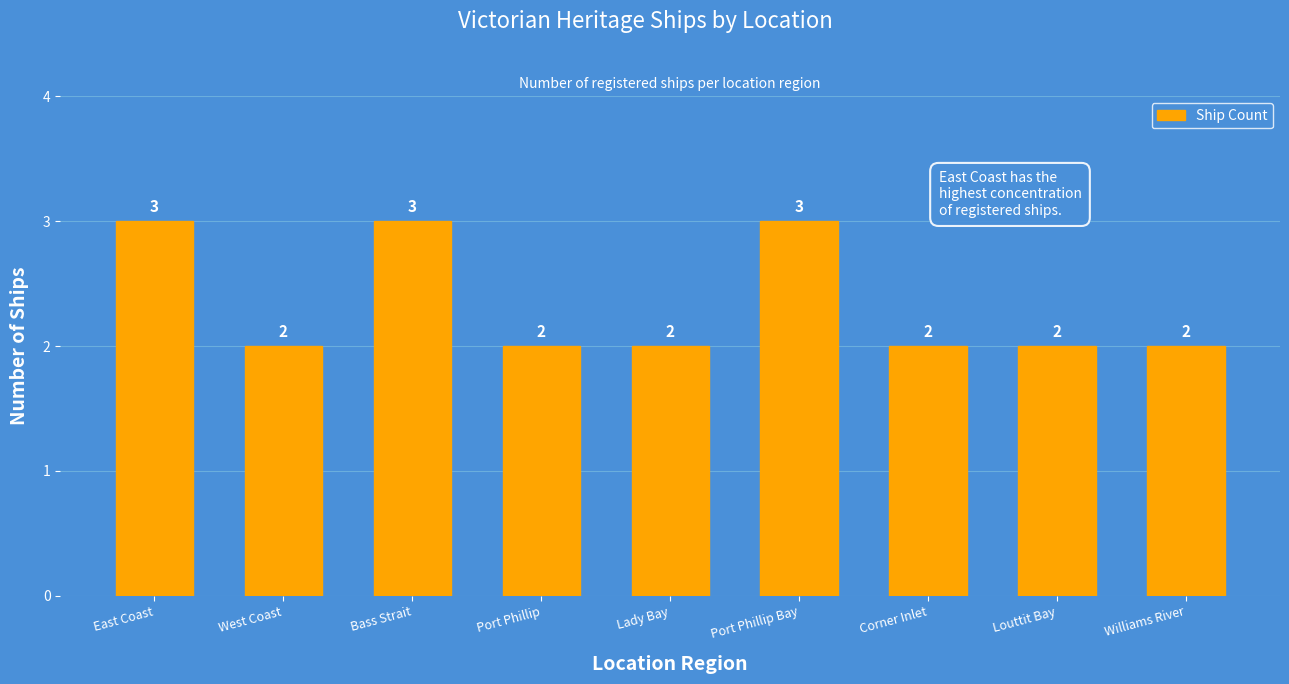

What is the greatest value displayed?

3